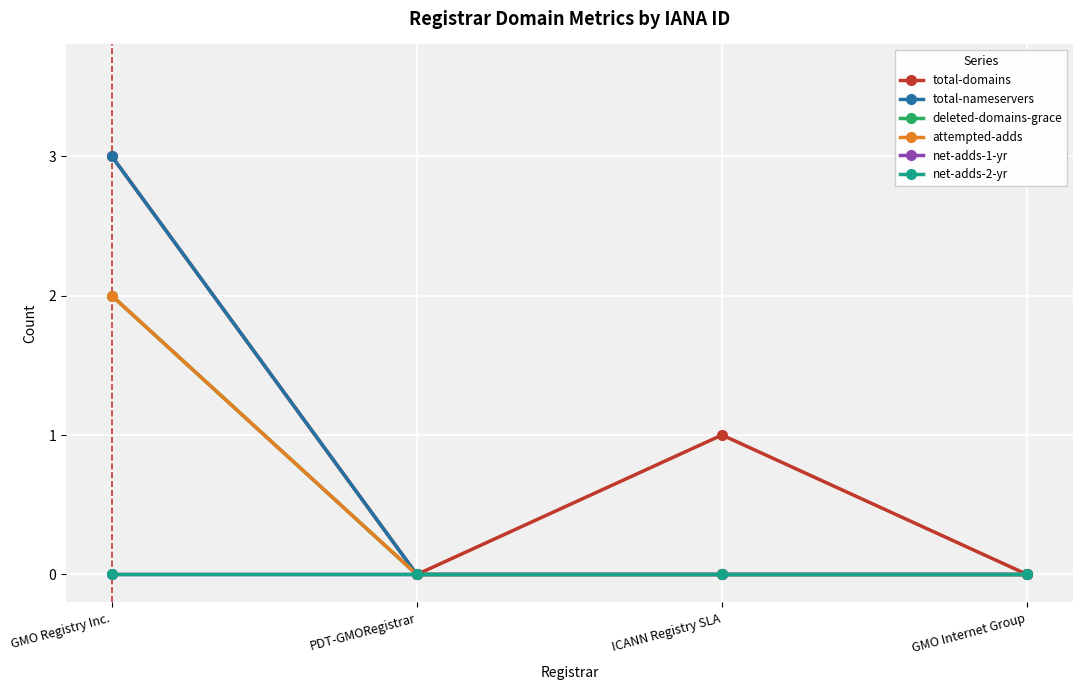

What is the label of the 4th point from the right?

GMO Registry Inc.